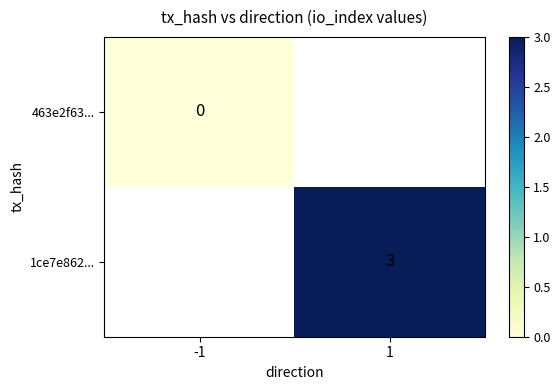

The 1ce7e862... series shows 1 at 1. True or false?

False